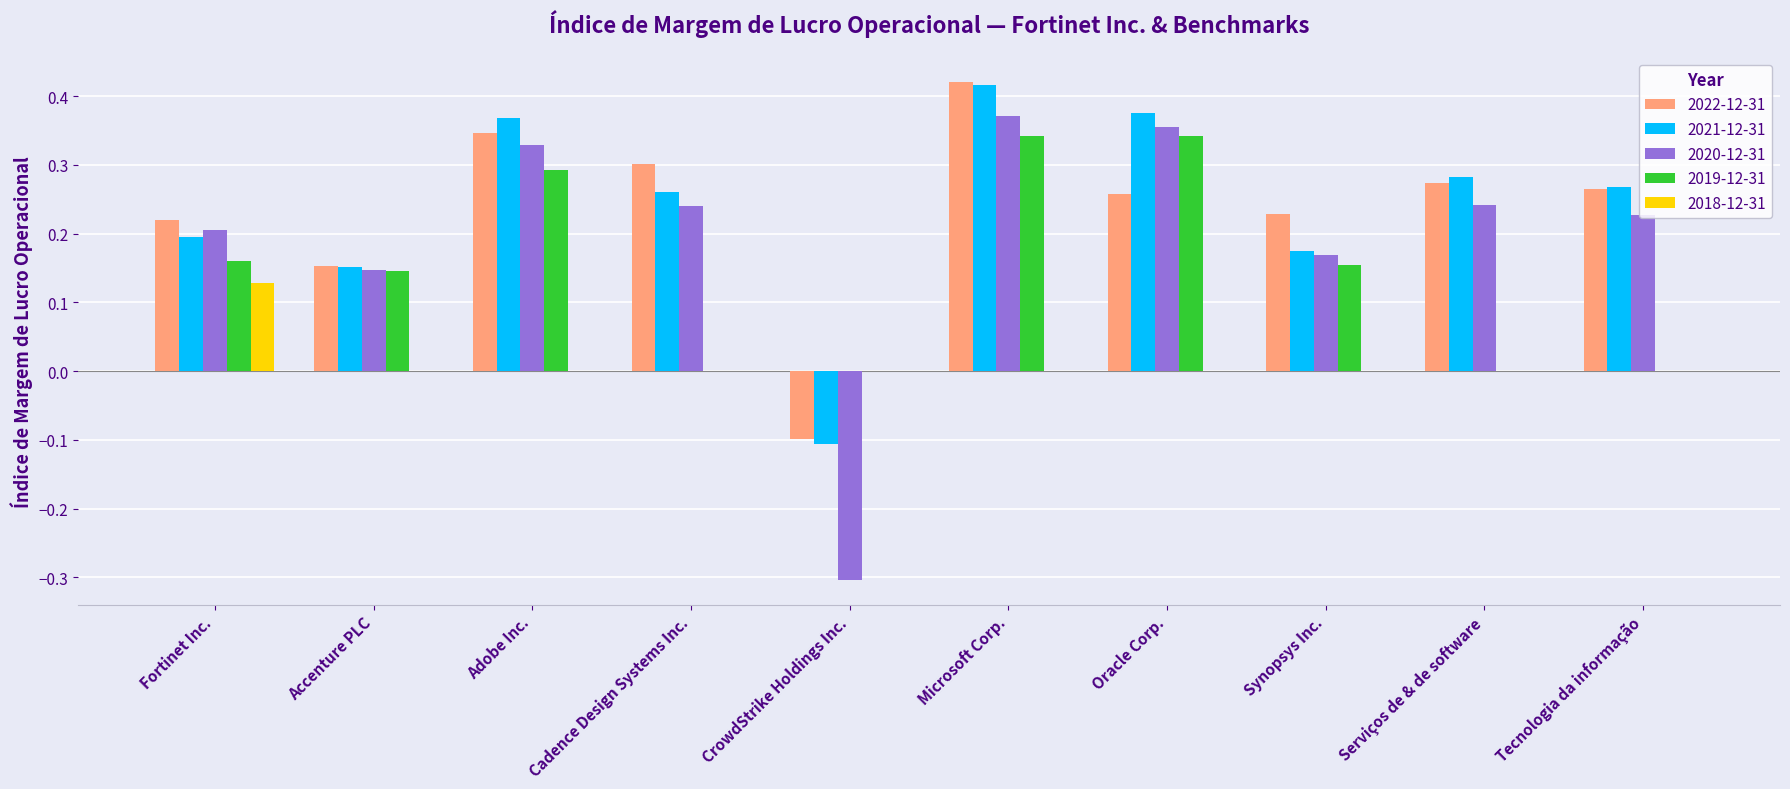

Is it true that 2022-12-31 equals -0.1 at CrowdStrike Holdings Inc.?

True